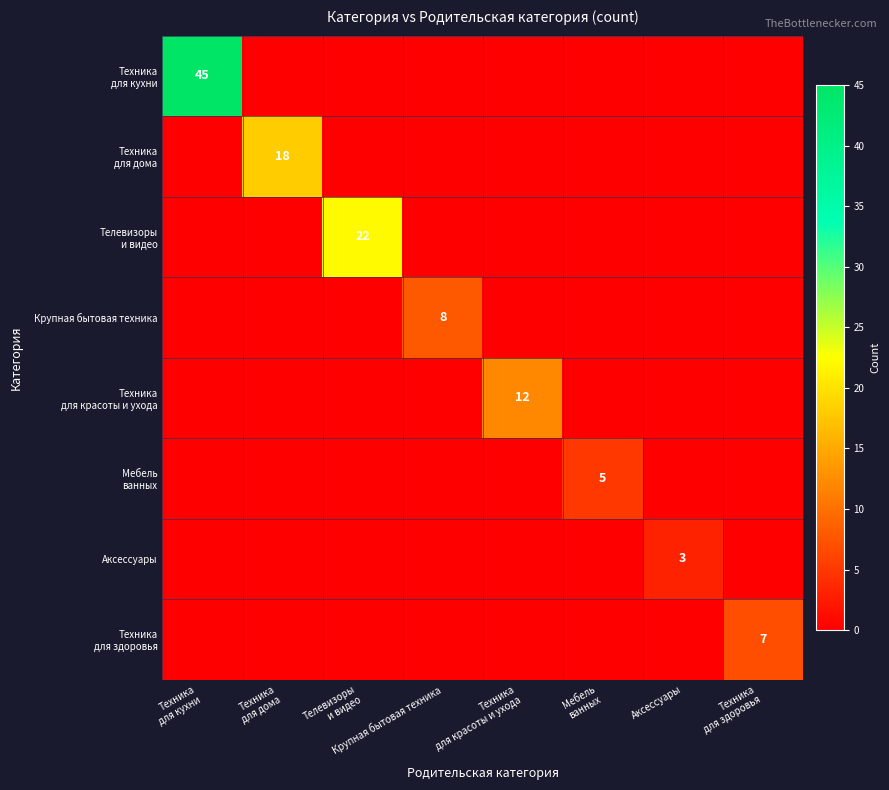

What is the sum of all Мебель ванных values?

5